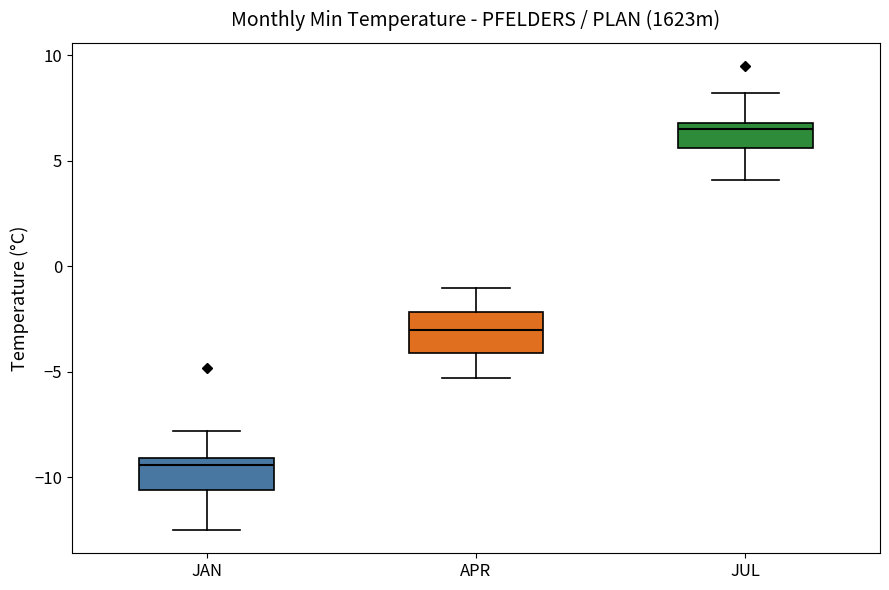

Where does the upper whisker of the box for APR end on the y-axis? The values are not printed on the chart, so give them approximately, as read against the axis.

-1.0